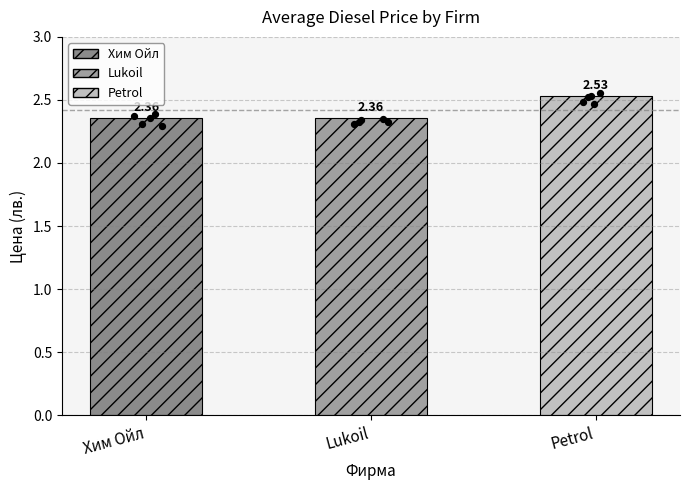

Approximately how many times larger is the value at Petrol compared to Хим Ойл?

1.1